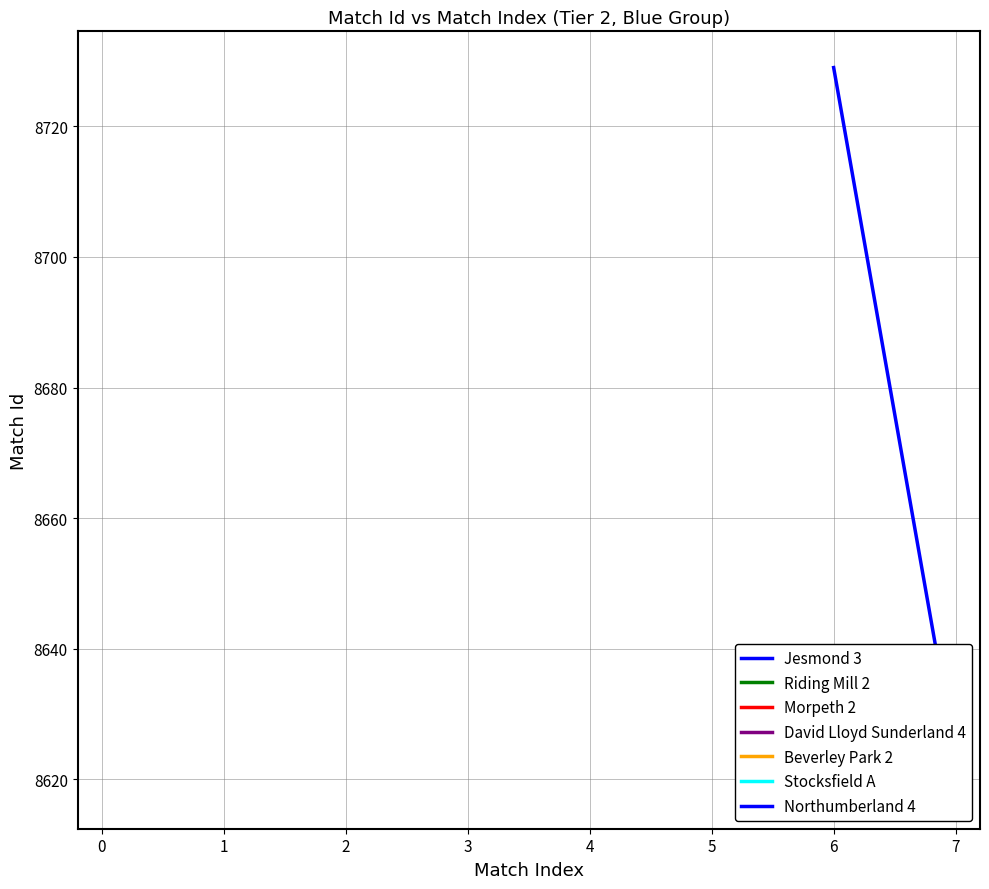

What is the greatest value displayed?

8729